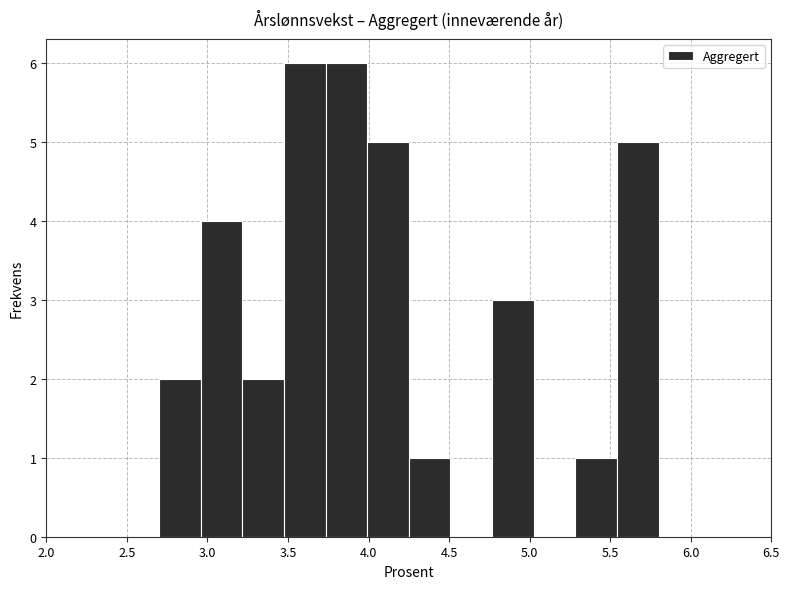

Reading left to right, list every bar in this chart as the range it spans on the x-axis followed by its height. Neither the bar edges nor the heights are printed on the chart, so give them approximately, as read against the axes.

2.70 to 2.95: 2
2.95 to 3.20: 4
3.20 to 3.50: 2
3.50 to 3.75: 6
3.75 to 4.00: 6
4.00 to 4.25: 5
4.25 to 4.50: 1
4.50 to 4.75: 0
4.75 to 5.05: 3
5.05 to 5.30: 0
5.30 to 5.55: 1
5.55 to 5.80: 5